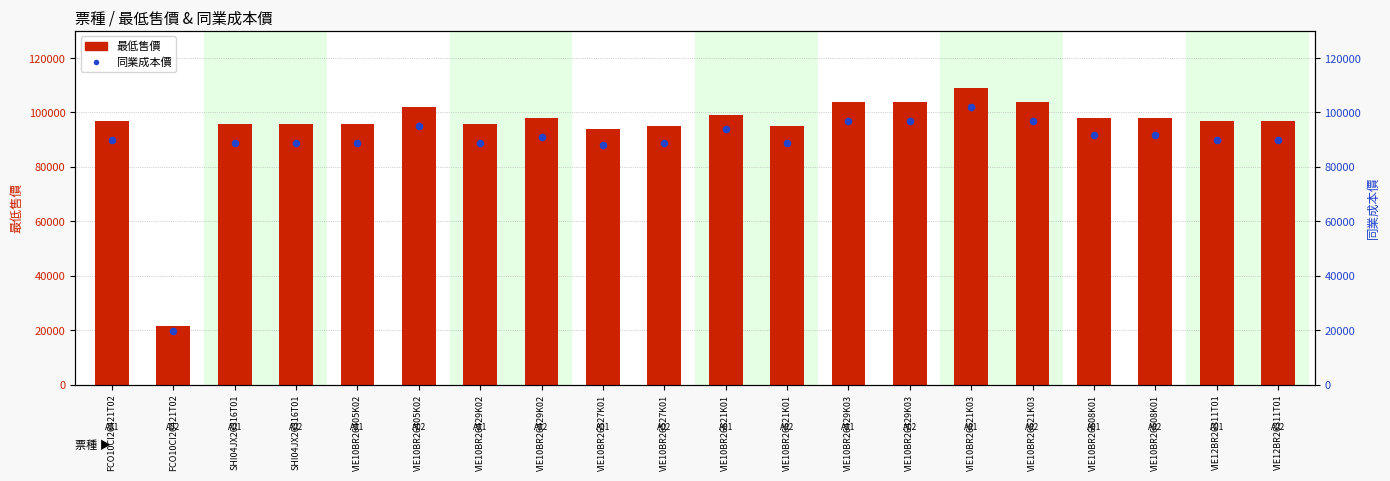

Is the value of 最低售價 at VIE10BR26429K03 greater than the value of 同業成本價 at VIE10BR26527K01?

Yes